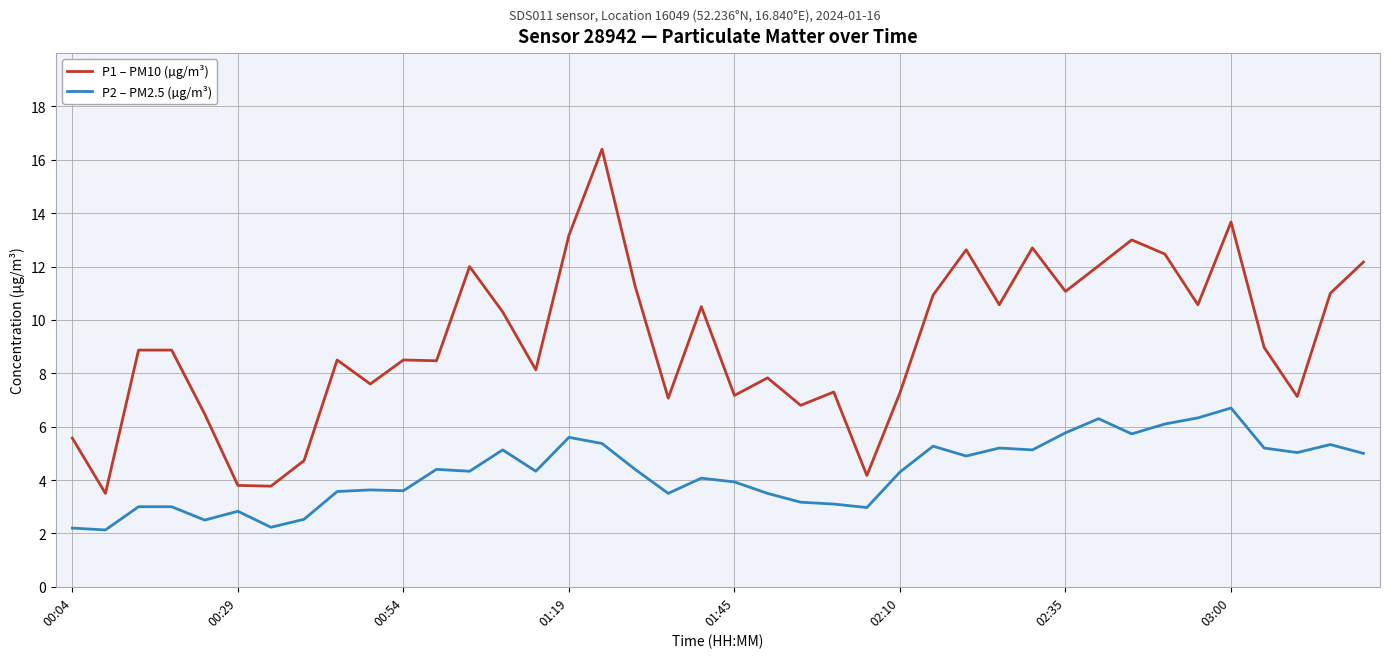

Which series has the largest total across all categories?

P1 – PM10 (µg/m³)